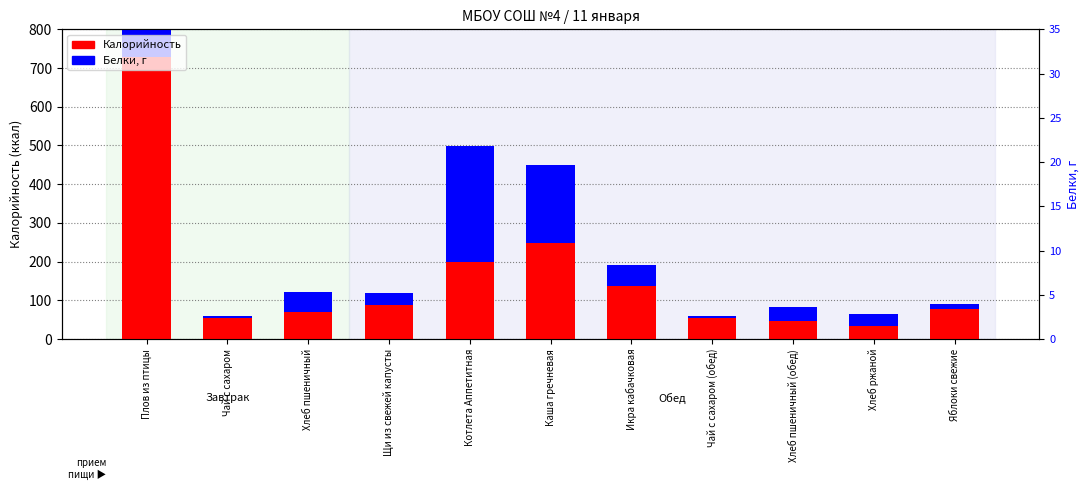

Rank the series at Икра кабачковая from lowest to highest value.

Белки (scaled), Калорийность